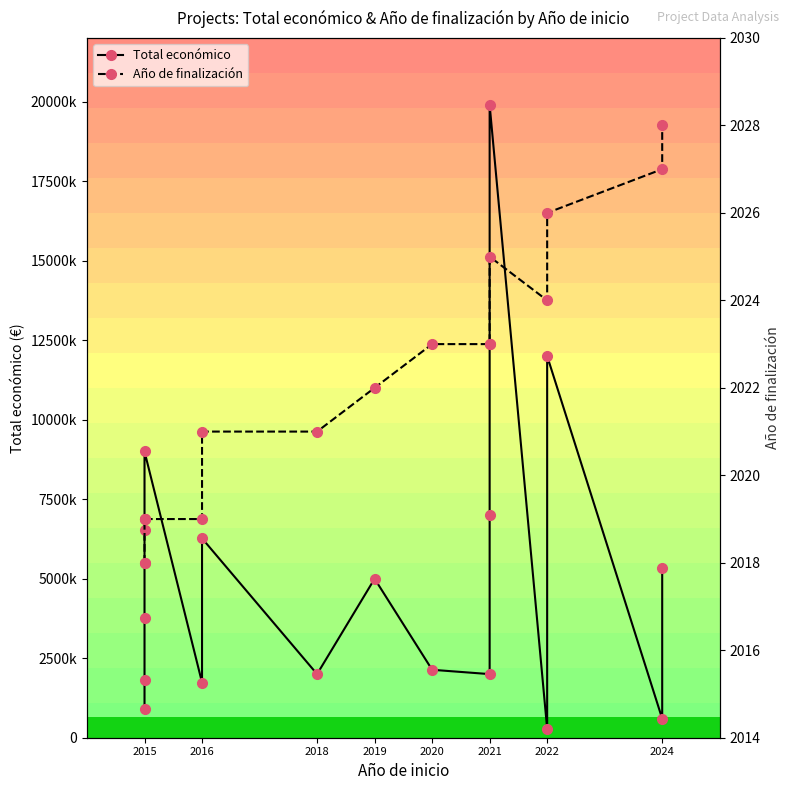

List the series in order of their peak value, lowest first.

Año de finalización, Total económico